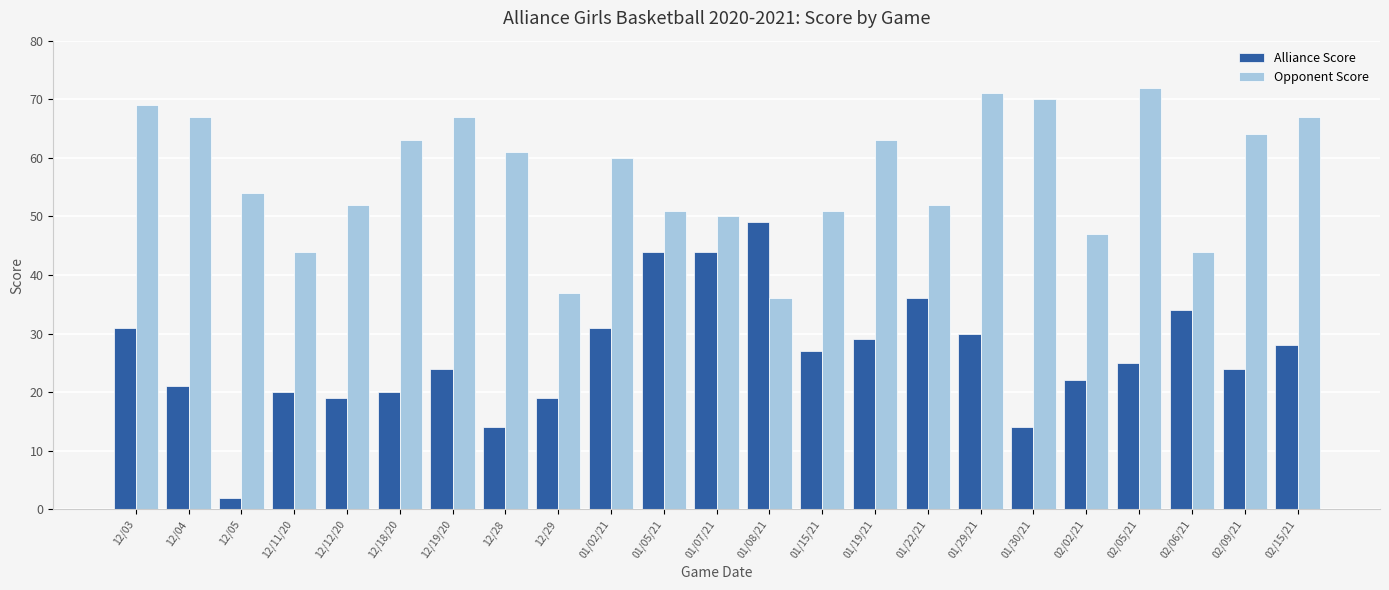

At which label is Opponent Score closest to 54?

12/05